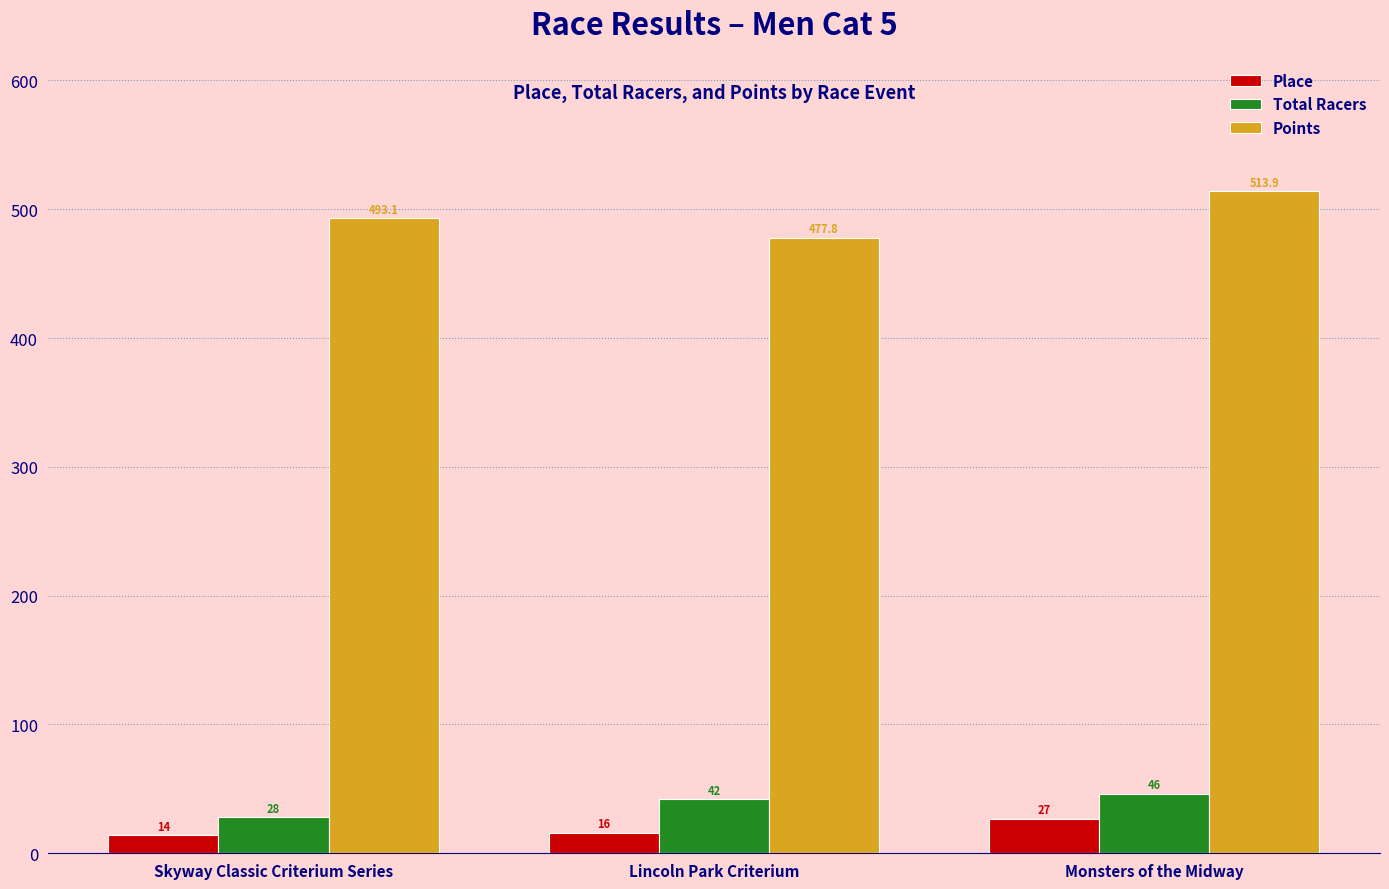

At which label is Points closest to 495?

Skyway Classic Criterium Series